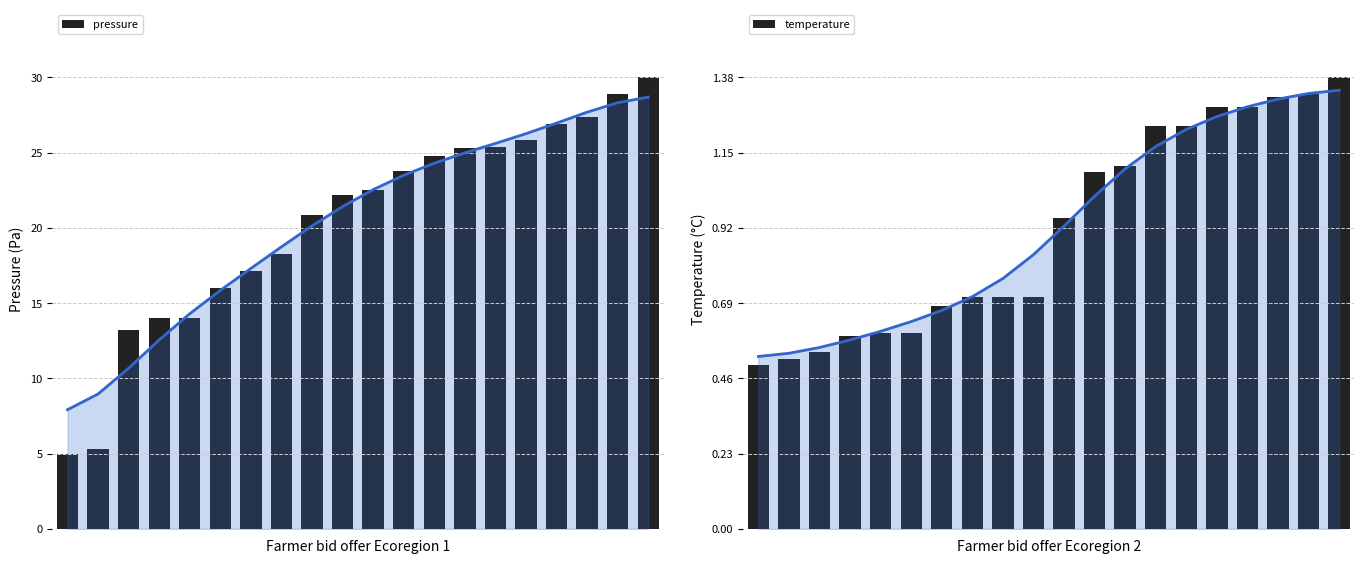

What is the highest value of the temperature series?

1.4